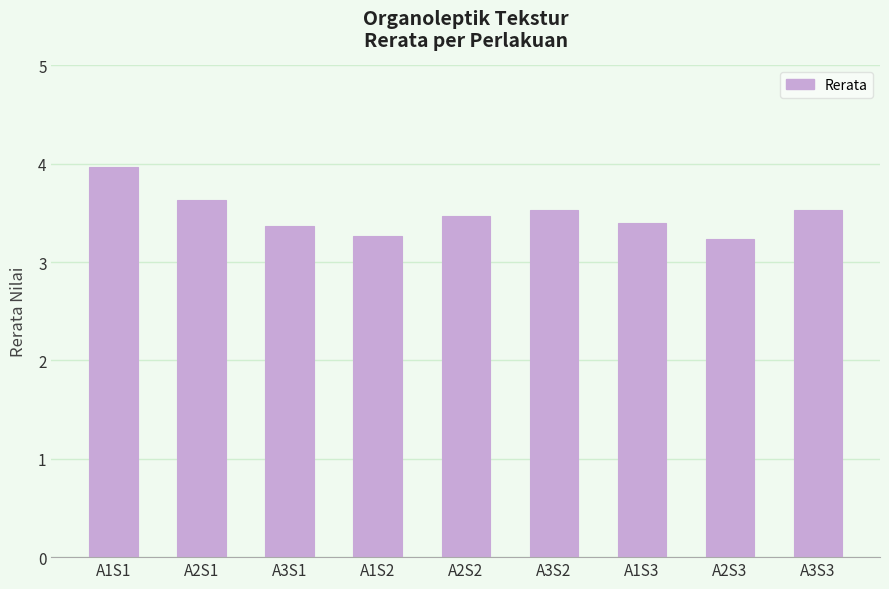

The value at A2S3 is 3.2. True or false?

True